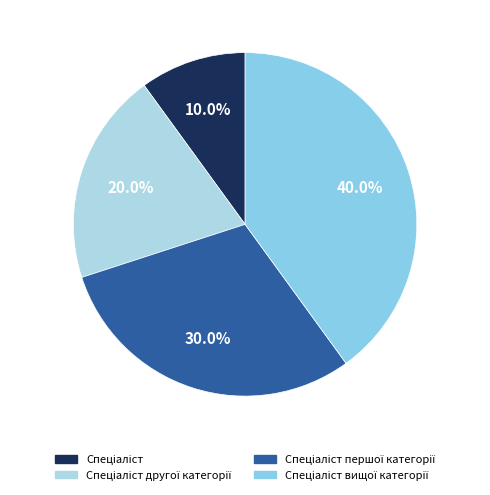

Which category has the biggest portion of the pie?

Спеціаліст вищої категорії